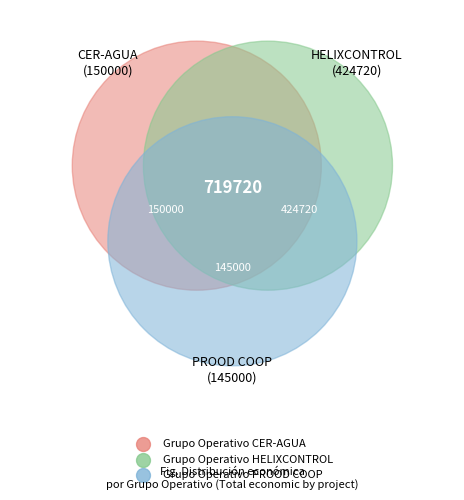

Rank the categories by value from lowest to highest.

Grupo Operativo PROOD COOP, Grupo Operativo CER-AGUA, Grupo Operativo HELIXCONTROL